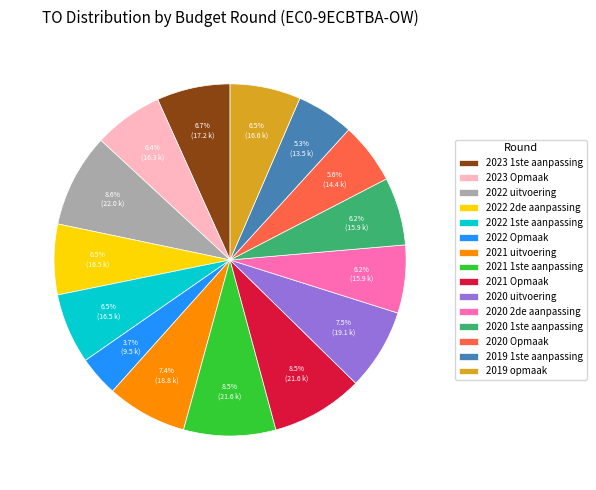

Which category has the smallest portion of the pie?

2022 Opmaak